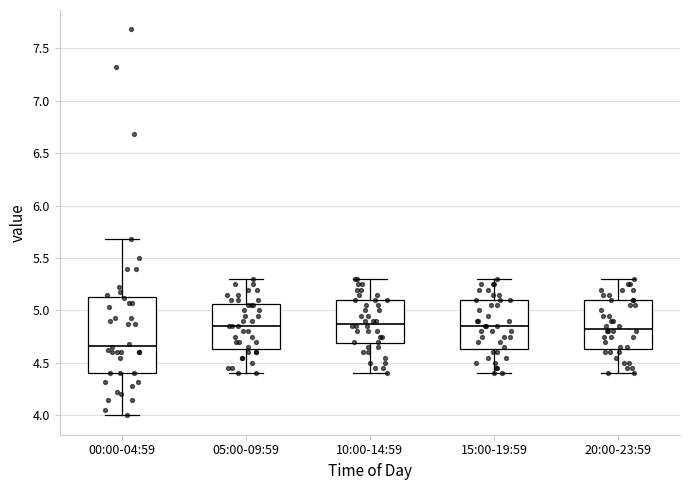

Which box is the tallest, from its lower edge to its upper edge?

00:00-04:59